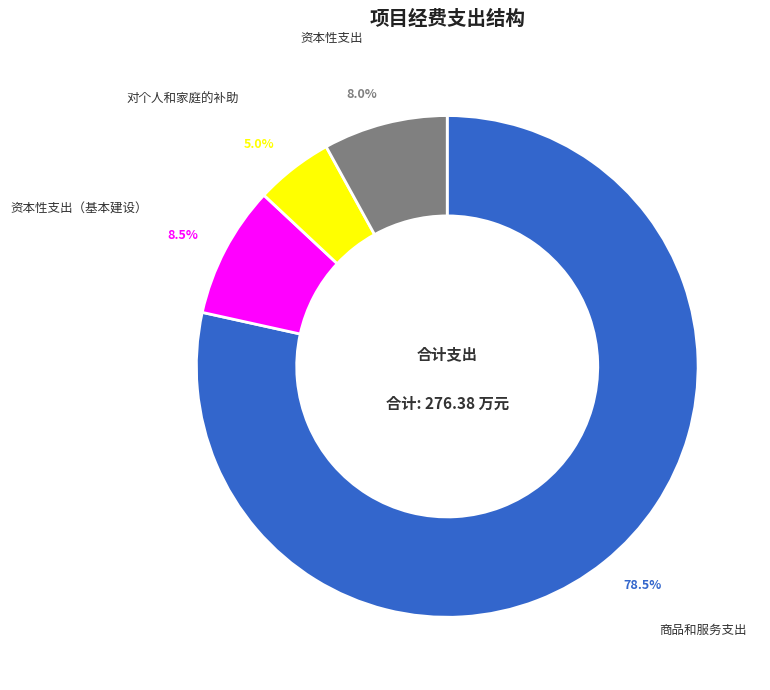

Which has a higher value, 对个人和家庭的补助 or 资本性支出?

资本性支出